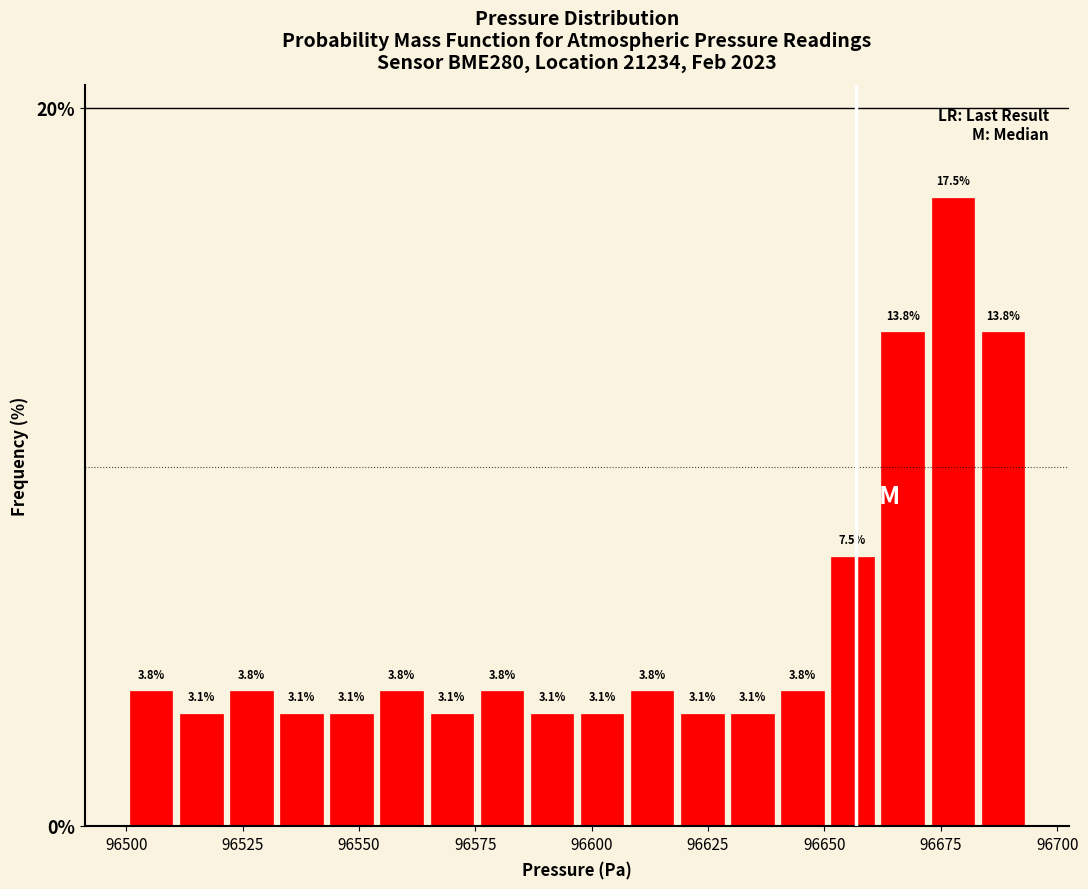

Read against the x-axis, roughly where is the centre of the tallest bar?

96680